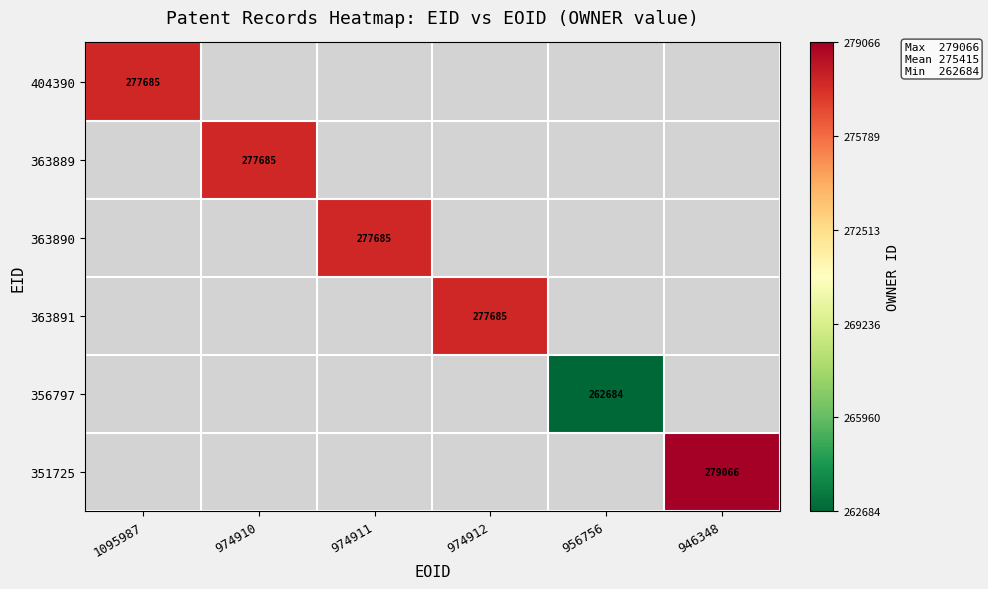

Which series has the widest spread of values?

404390